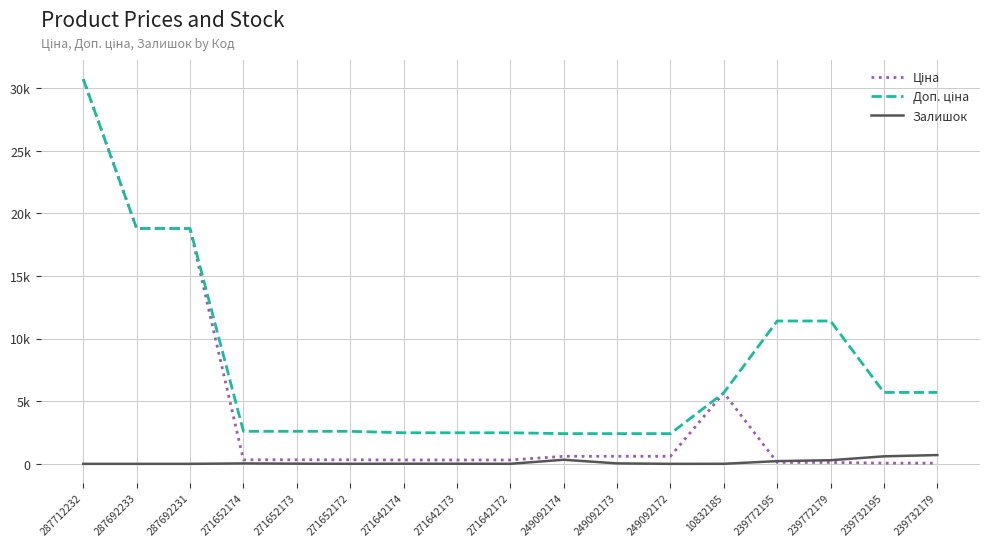

Is the value of Залишок at 271652173 greater than the value of Ціна at 239772179?

No